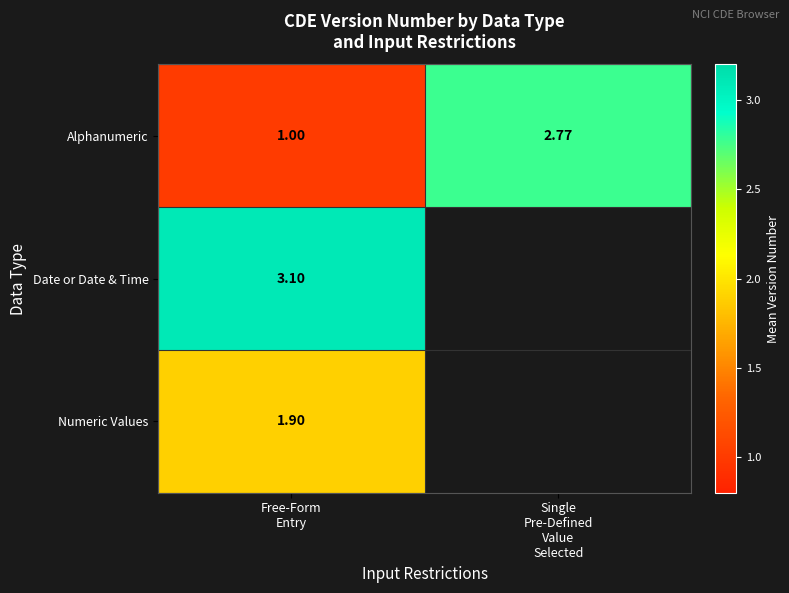

Which category has the highest value in the Numeric Values series?

Free-Form Entry